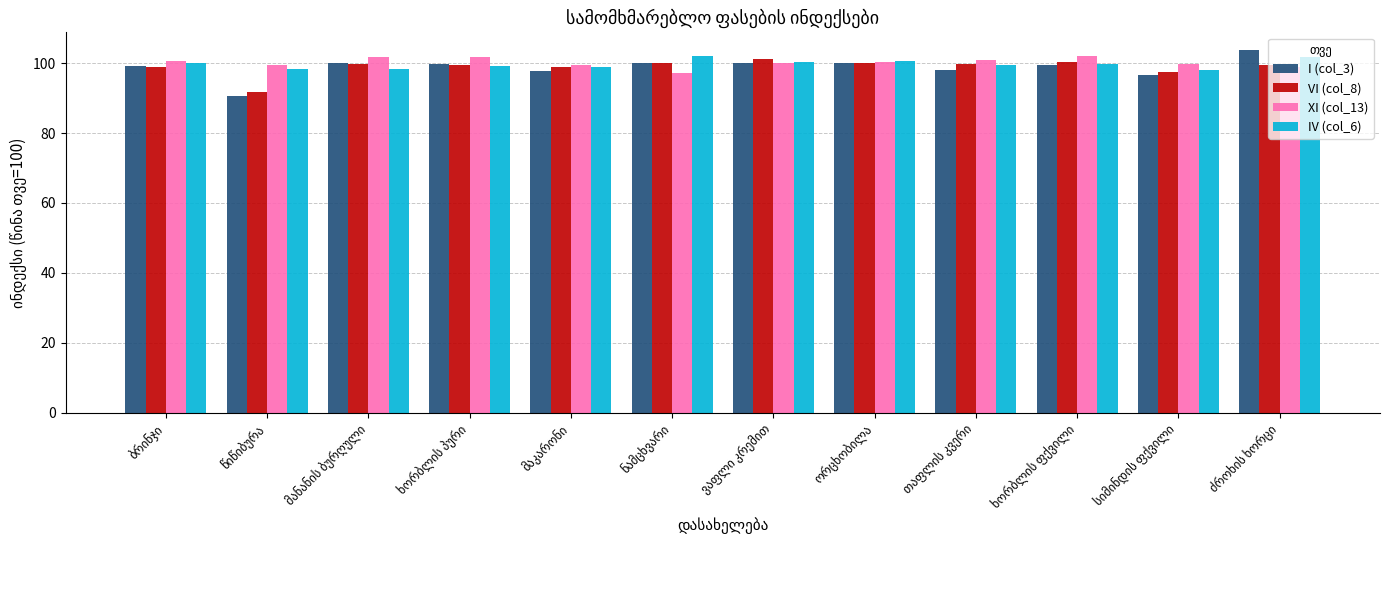

What is the value of the VI (col_8) bar at the 2nd from the left?

91.7